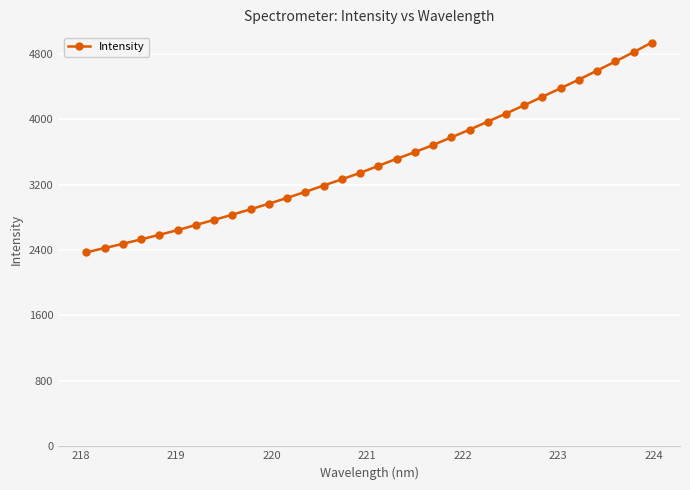

What is the difference between the maximum and minimum values?

2563.0